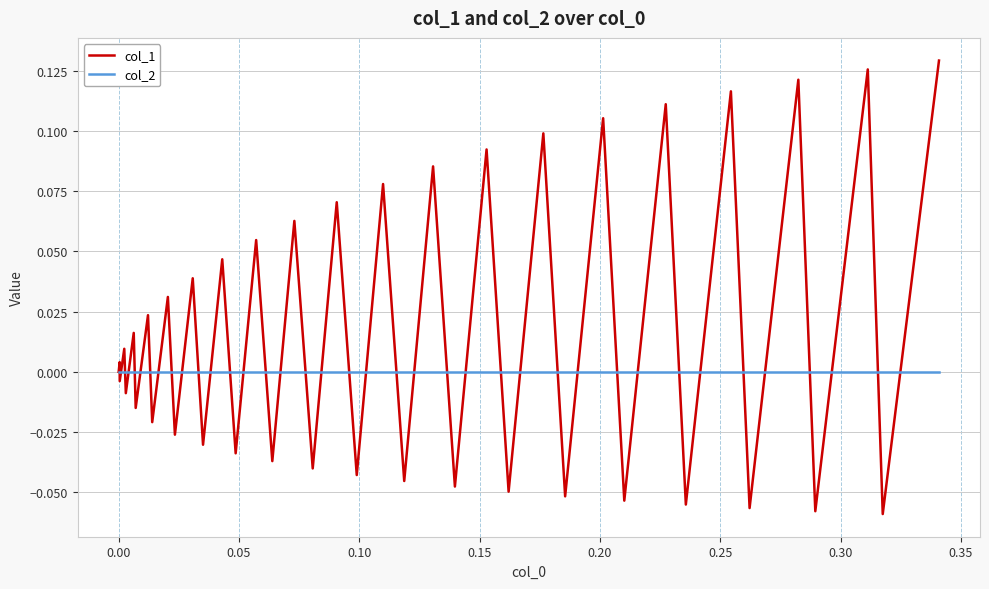

Which series has the largest range (max minus min)?

col_1